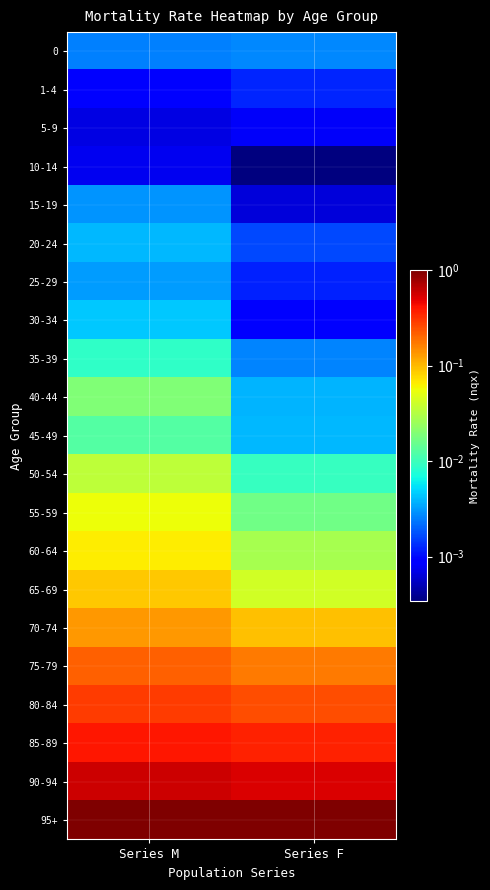

Reading left to right, what are all the values shown in this chart?

0: Series M=0.0	Series F=0.0
1-4: Series M=0.0	Series F=0.0
5-9: Series M=0.0	Series F=0.0
10-14: Series M=0.0	Series F=0.0
15-19: Series M=0.0	Series F=0.0
20-24: Series M=0.0	Series F=0.0
25-29: Series M=0.0	Series F=0.0
30-34: Series M=0.0	Series F=0.0
35-39: Series M=0.0	Series F=0.0
40-44: Series M=0.0	Series F=0.0
45-49: Series M=0.0	Series F=0.0
50-54: Series M=0.0	Series F=0.0
55-59: Series M=0.1	Series F=0.0
60-64: Series M=0.1	Series F=0.0
65-69: Series M=0.1	Series F=0.0
70-74: Series M=0.1	Series F=0.1
75-79: Series M=0.2	Series F=0.2
80-84: Series M=0.3	Series F=0.2
85-89: Series M=0.4	Series F=0.4
90-94: Series M=0.6	Series F=0.5
95+: Series M=1.0	Series F=1.0